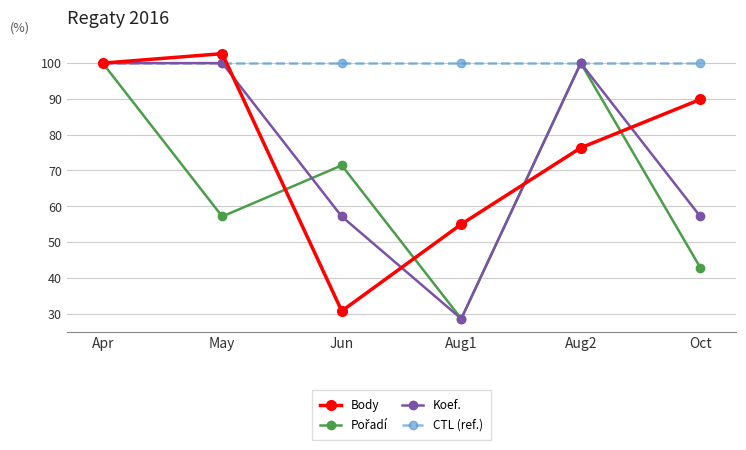

What is the smallest value displayed?

28.6